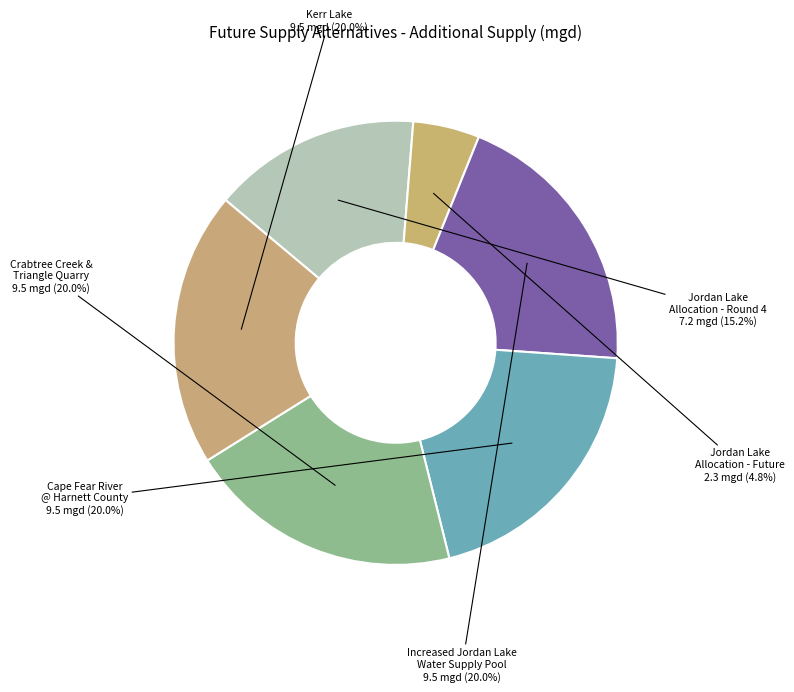

To the nearest percent, what is the difference between the largest and smallest slice percentages?

15%